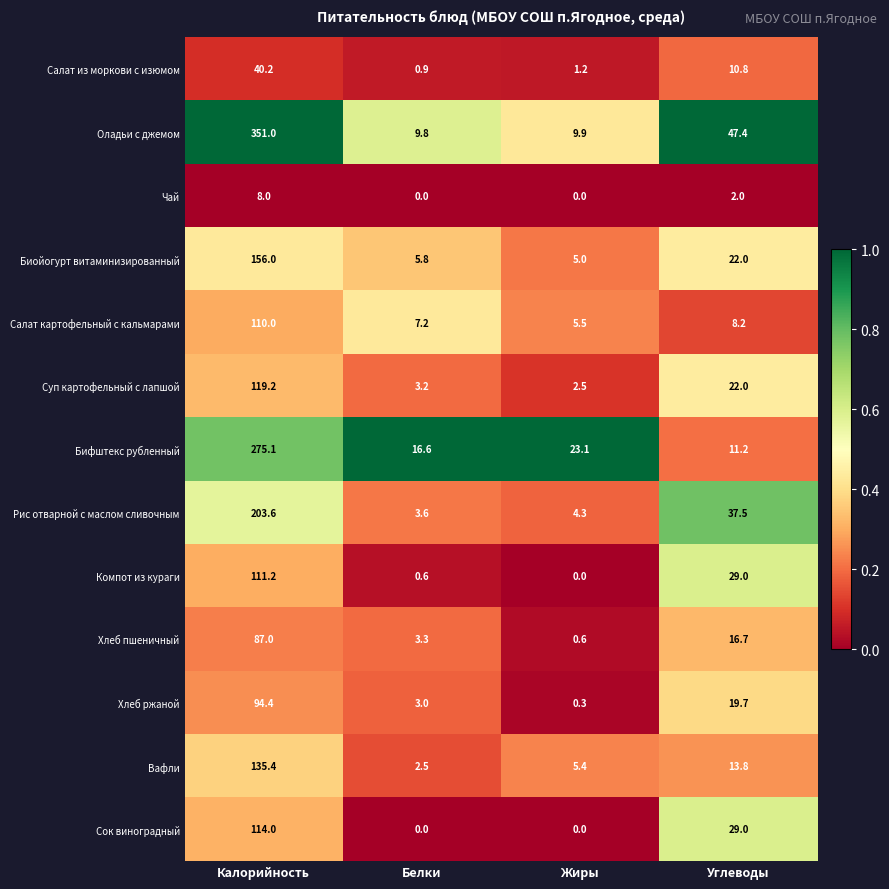

True or false: Компот из кураги has a value of 0.0 at Жиры.

True